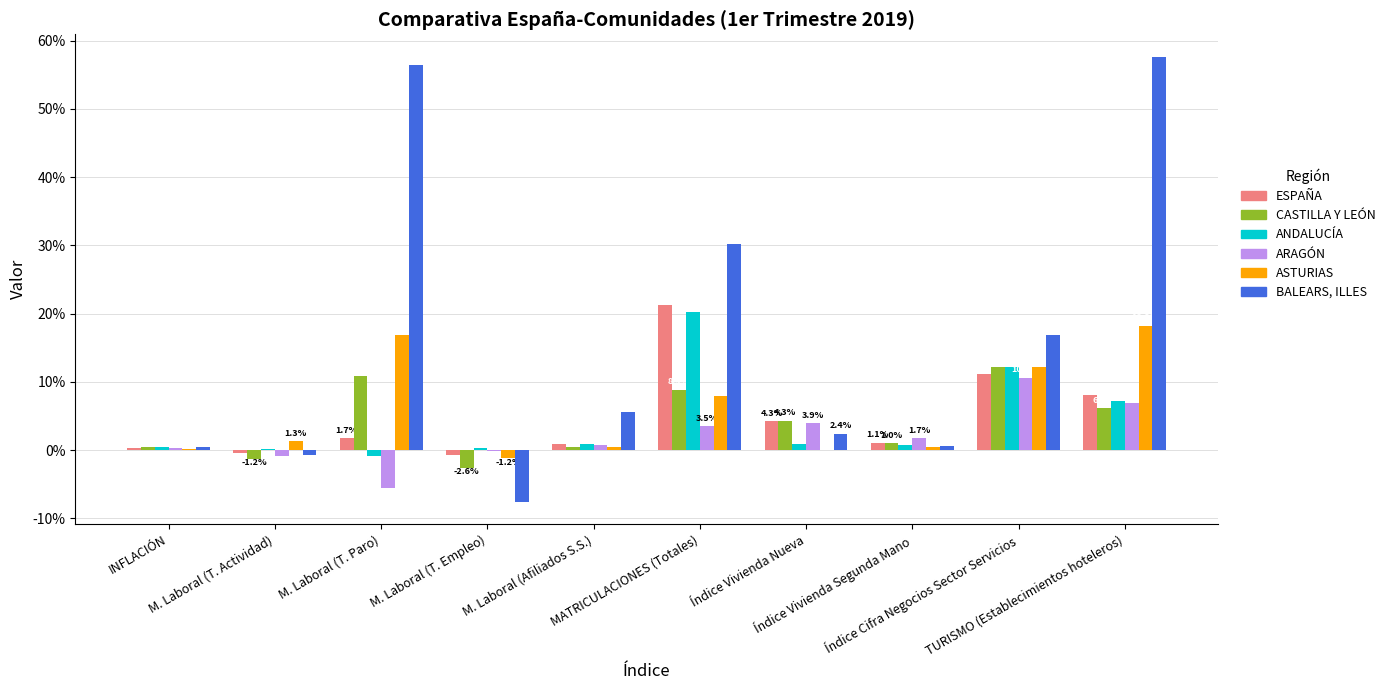

Does the chart contain stacked bars?

No